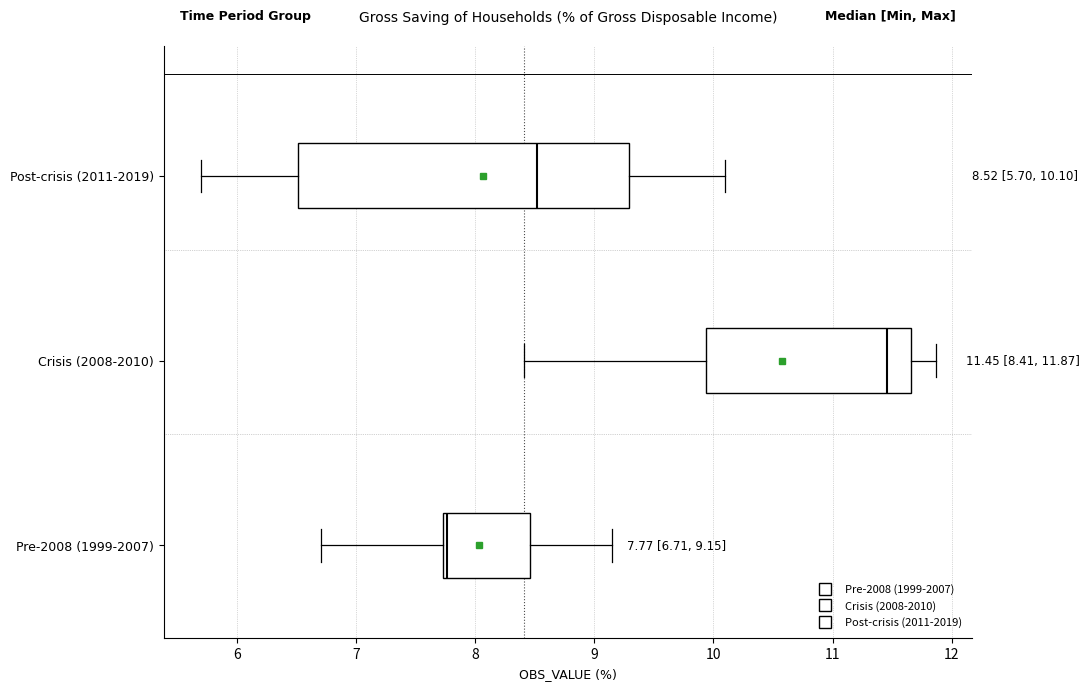

Comparing the boxes themselves (not the whiskers), which one is the widest?

Post-crisis (2011-2019)